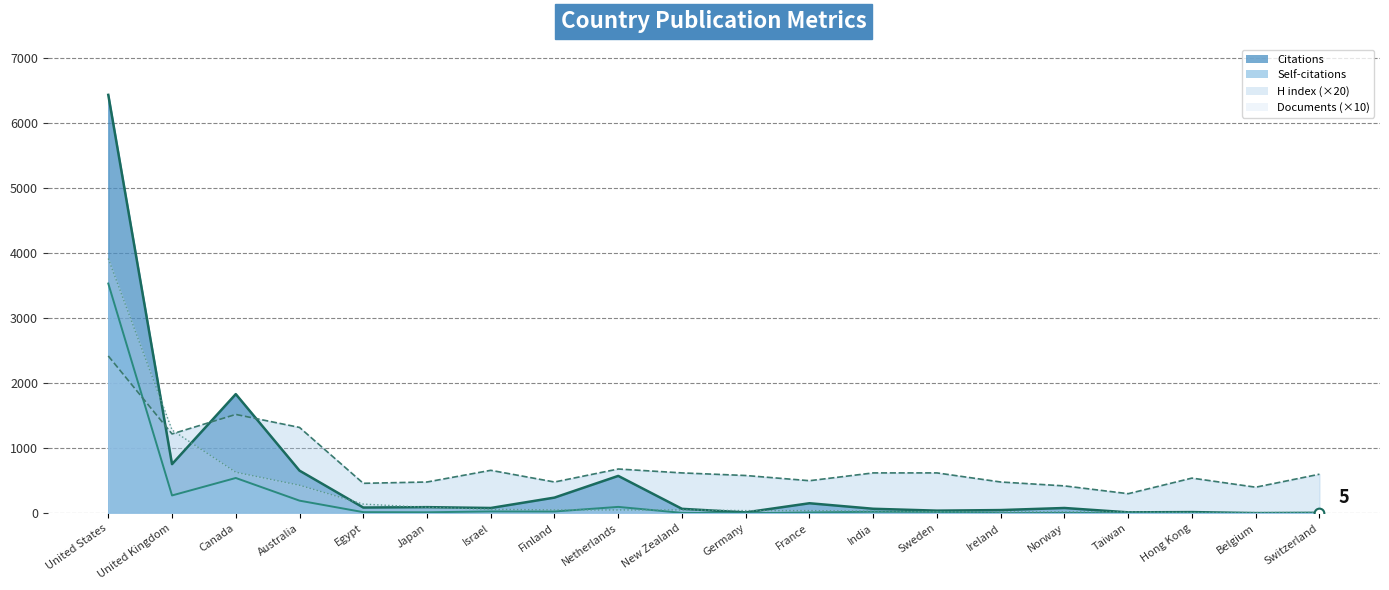

Rank the series by their average value, from lowest to highest.

Self-citations, Documents (×10), Citations, H index (×20)